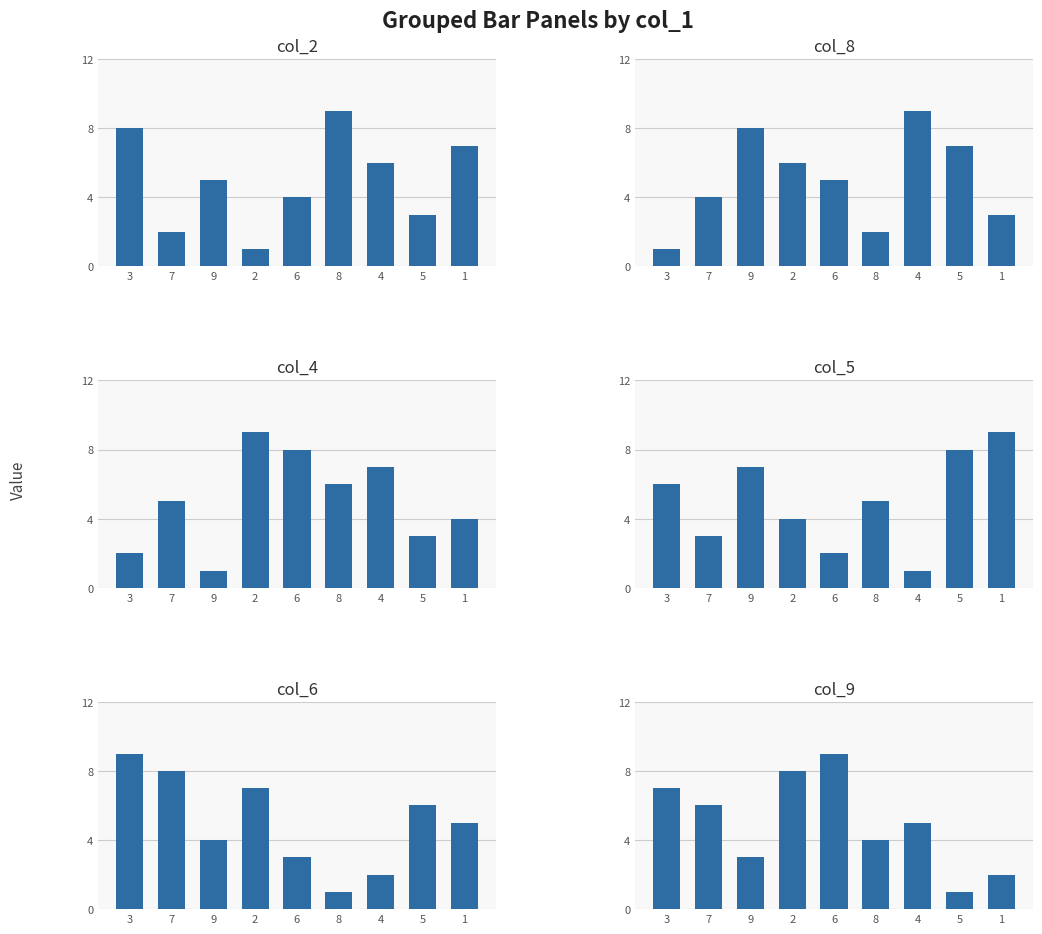

How many values in the col_8 series exceed 5?

4